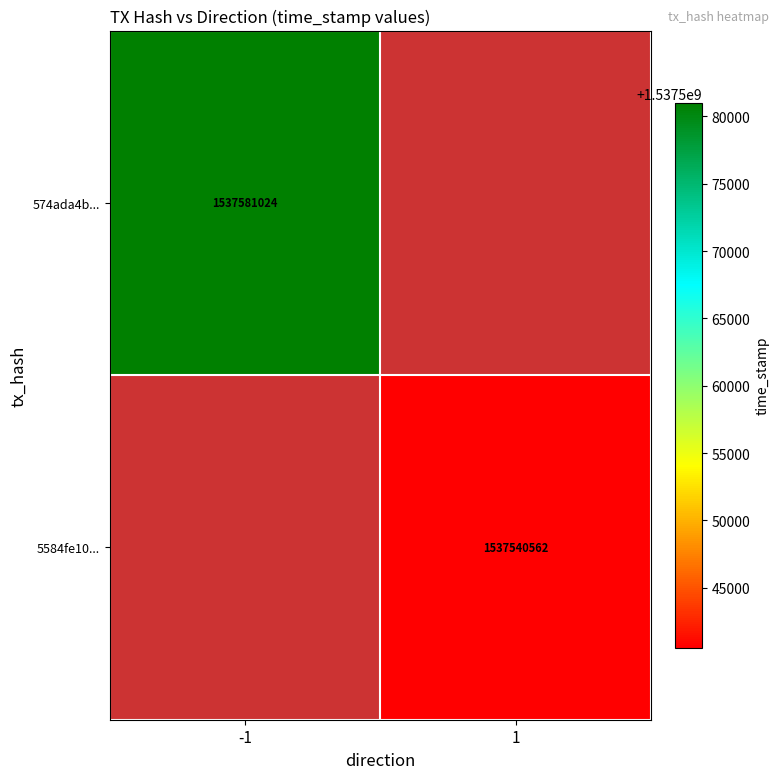

Is it true that 5584fe10... equals 1537540562 at 1?

True